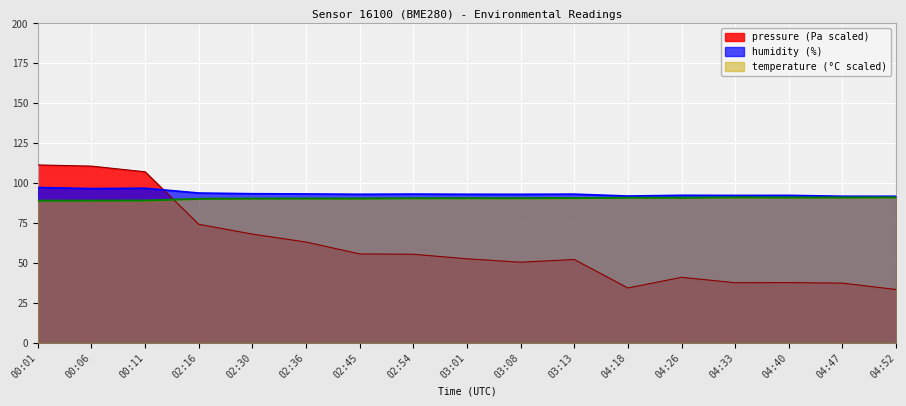

Is it true that humidity equals 139.0 at 00:01?

False